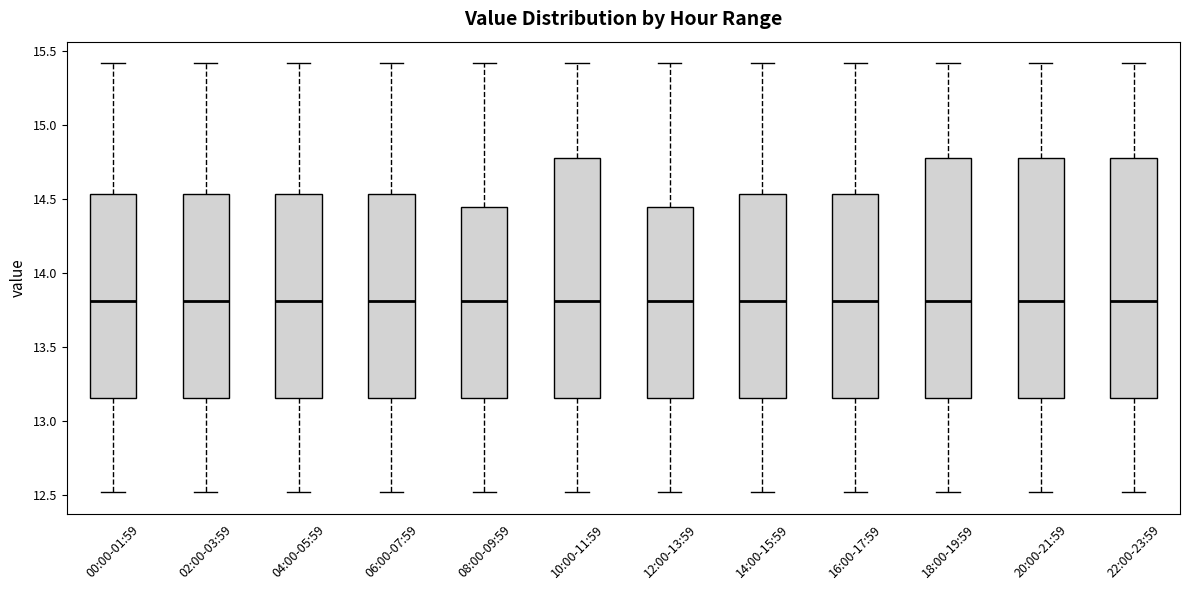

Reading left to right, transcribe this box plot: for each box, give where its median line is, the range the box spans, and where its two whiskers end, as read against the y-axis. The values are not printed on the chart, so give them approximately, as read against the axis.

00:00-01:59: median 13.80, box 13.15 to 14.55, whiskers 12.50 to 15.40
02:00-03:59: median 13.80, box 13.15 to 14.55, whiskers 12.50 to 15.40
04:00-05:59: median 13.80, box 13.15 to 14.55, whiskers 12.50 to 15.40
06:00-07:59: median 13.80, box 13.15 to 14.55, whiskers 12.50 to 15.40
08:00-09:59: median 13.80, box 13.15 to 14.45, whiskers 12.50 to 15.40
10:00-11:59: median 13.80, box 13.15 to 14.80, whiskers 12.50 to 15.40
12:00-13:59: median 13.80, box 13.15 to 14.45, whiskers 12.50 to 15.40
14:00-15:59: median 13.80, box 13.15 to 14.55, whiskers 12.50 to 15.40
16:00-17:59: median 13.80, box 13.15 to 14.55, whiskers 12.50 to 15.40
18:00-19:59: median 13.80, box 13.15 to 14.80, whiskers 12.50 to 15.40
20:00-21:59: median 13.80, box 13.15 to 14.80, whiskers 12.50 to 15.40
22:00-23:59: median 13.80, box 13.15 to 14.80, whiskers 12.50 to 15.40